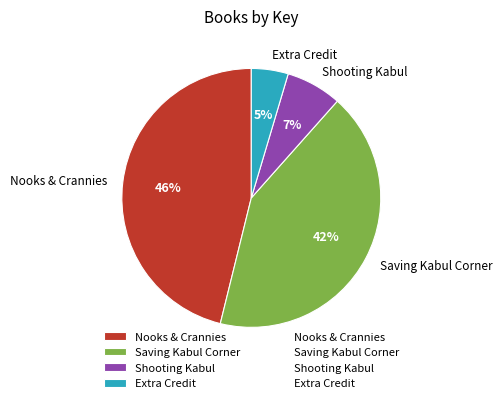

To the nearest percent, what is the combined percentage of Shooting Kabul and Saving Kabul Corner?

49%